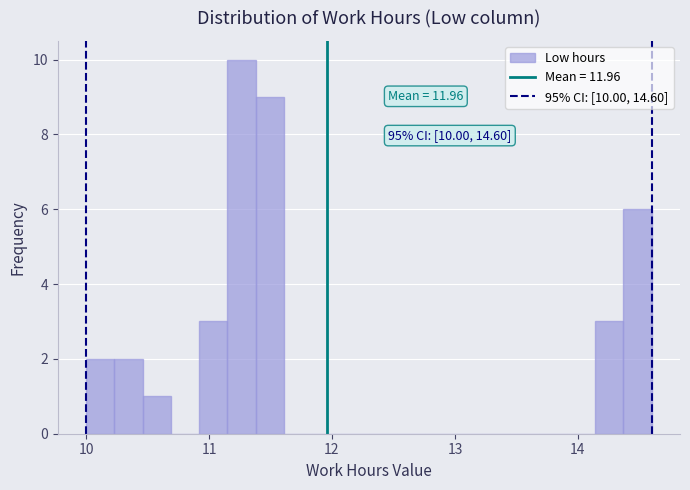

Around what value on the x-axis is the tallest bar? Give the approximate position of its centre, as read against the axis.

11.3